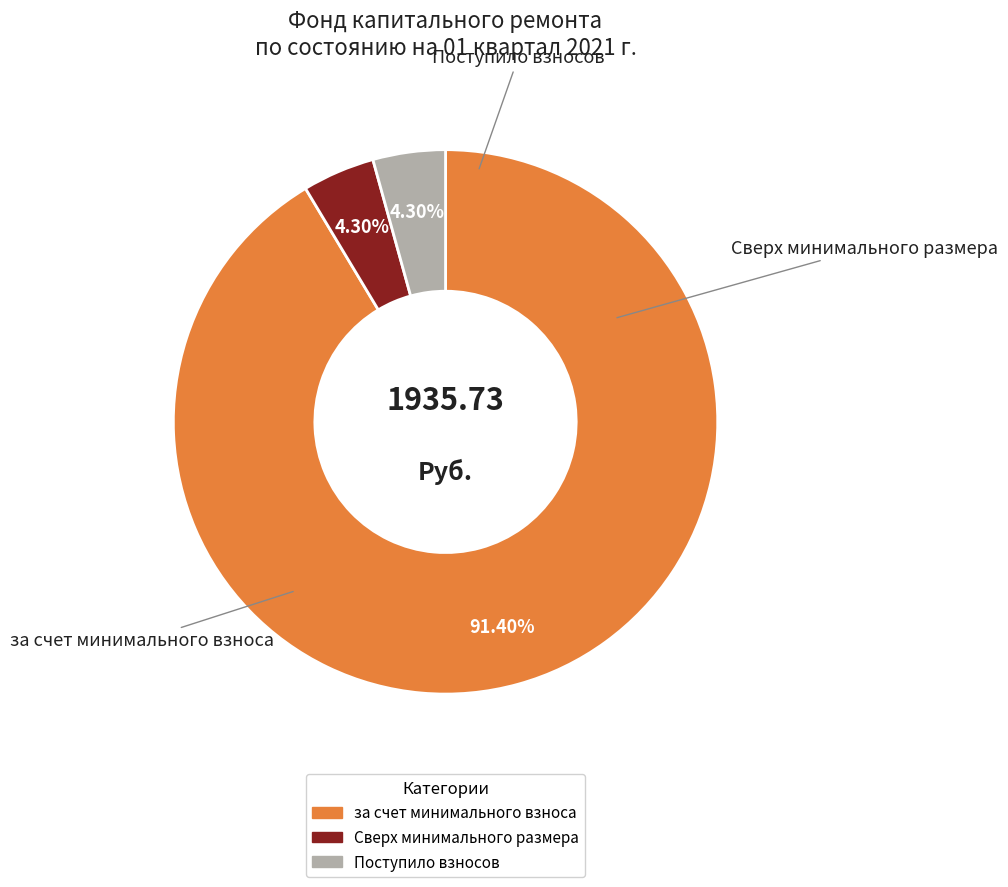

Is there a majority slice in this chart?

Yes